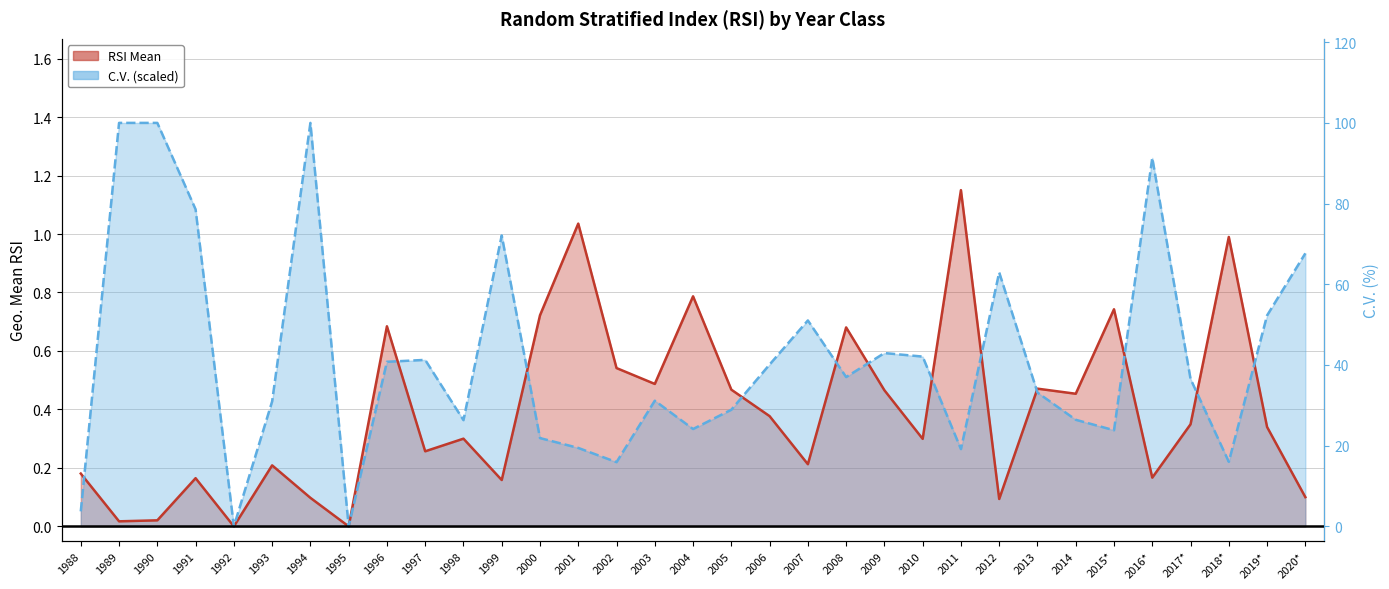

Rank the series by their average value, from lowest to highest.

RSI Mean, CV